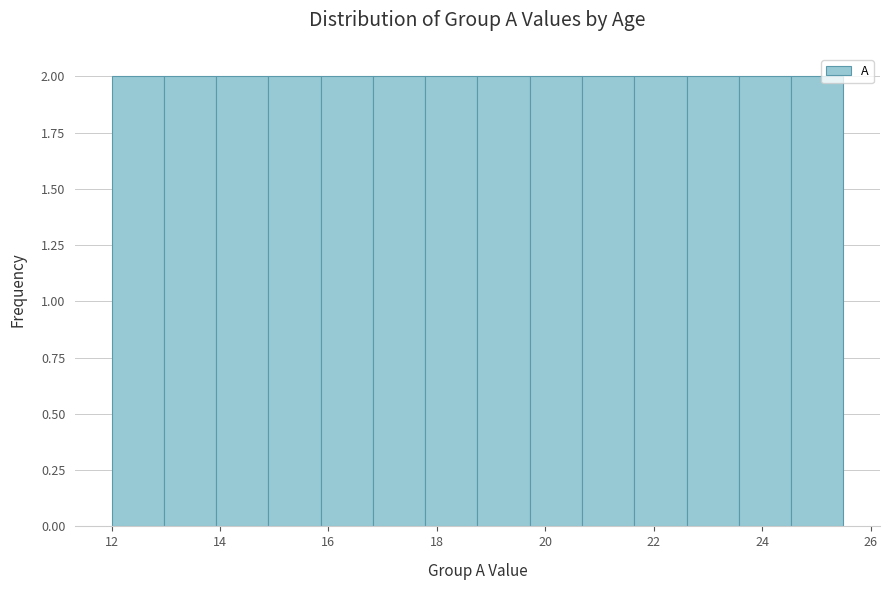

Reading left to right, transcribe this chart: for each bar, give the range it covers on the x-axis and its height. Neither the bar edges nor the heights are printed on the chart, so give them approximately, as read against the axes.

12.0 to 13.0: 2
13.0 to 14.0: 2
14.0 to 14.8: 2
14.8 to 15.8: 2
15.8 to 16.8: 2
16.8 to 17.8: 2
17.8 to 18.8: 2
18.8 to 19.8: 2
19.8 to 20.6: 2
20.6 to 21.6: 2
21.6 to 22.6: 2
22.6 to 23.6: 2
23.6 to 24.6: 2
24.6 to 25.6: 2